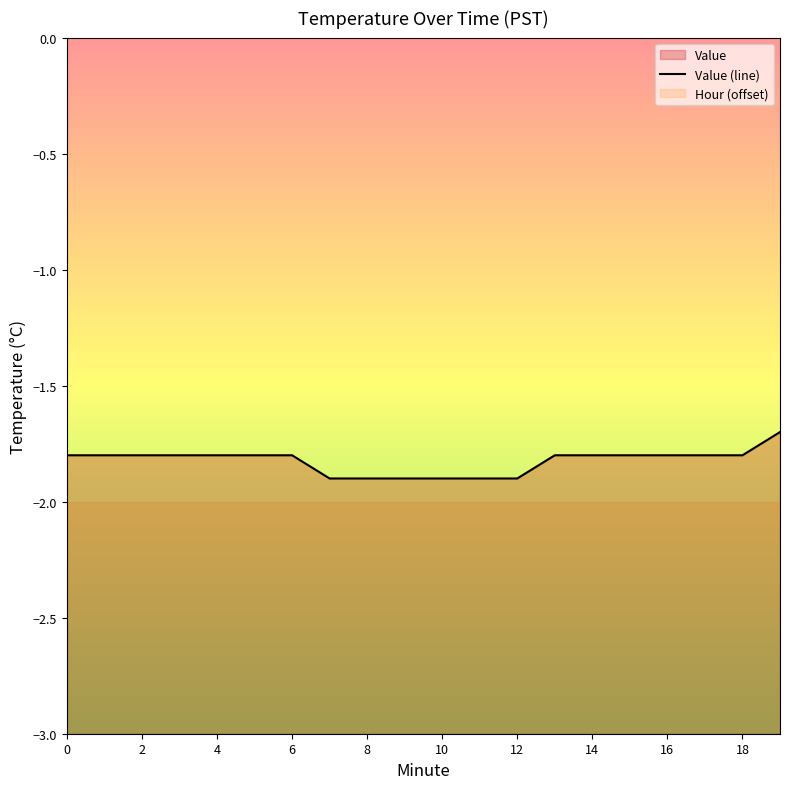

How many distinct data groups are displayed?

1